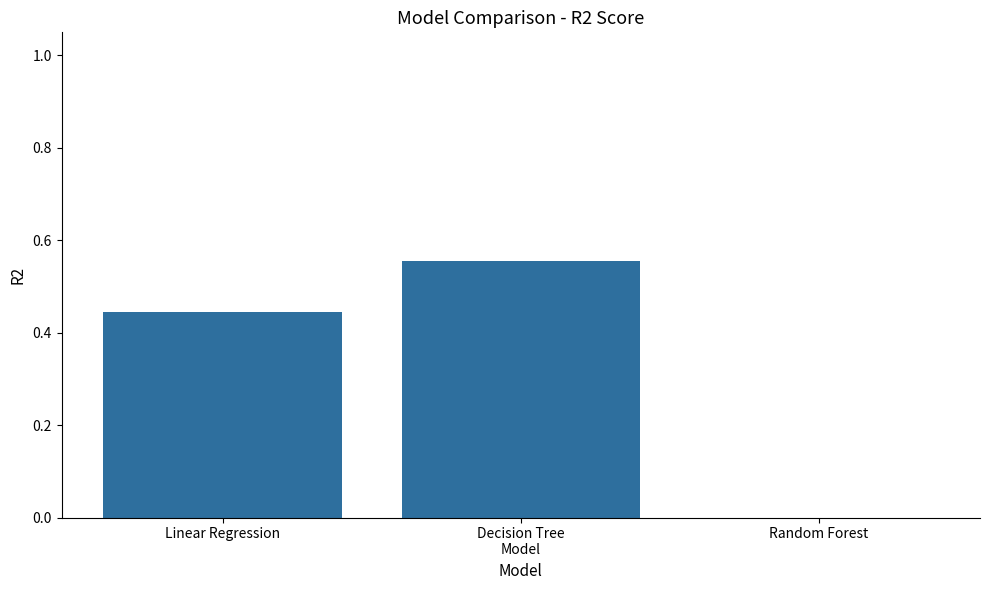

True or false: the data shows 0.0 at Random Forest.

True